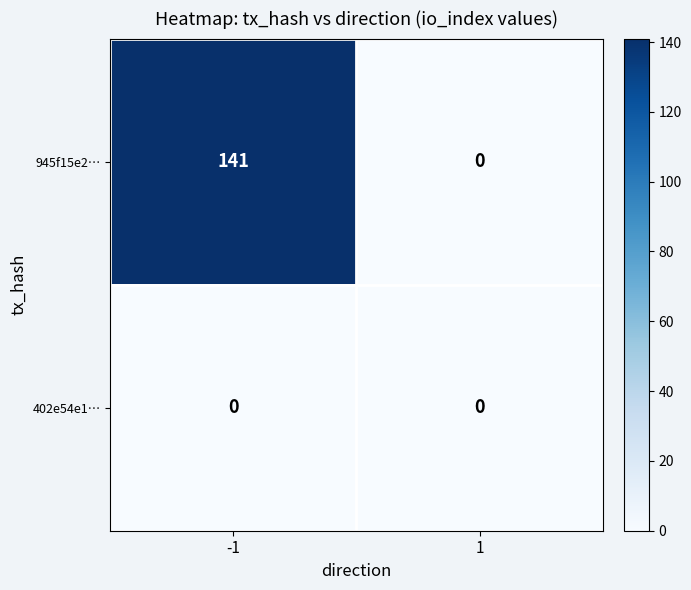

True or false: 945f15e2… has a value of 48 at 1.

False